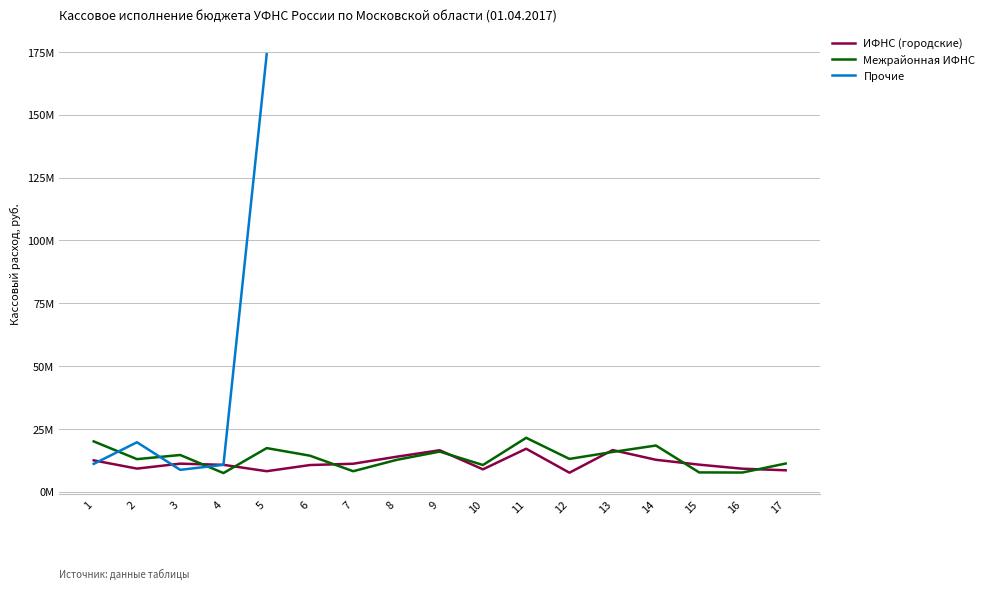

Which series has the largest range (max minus min)?

Межрайонная ИФНС